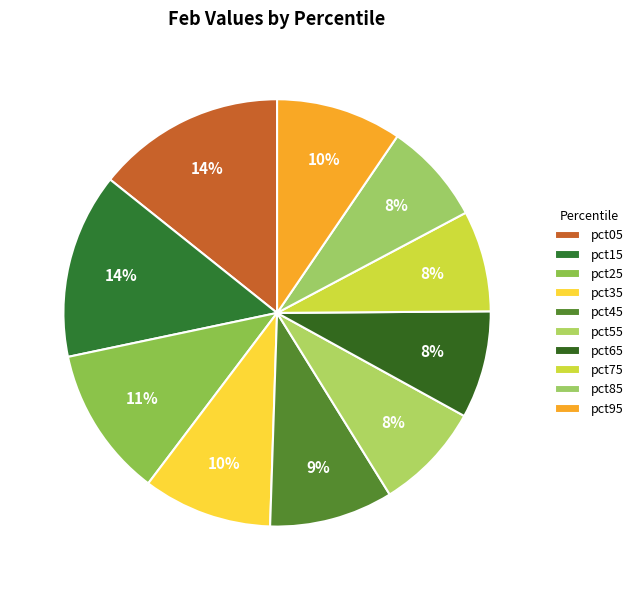

True or false: pct55 accounts for 8% of the total.

True